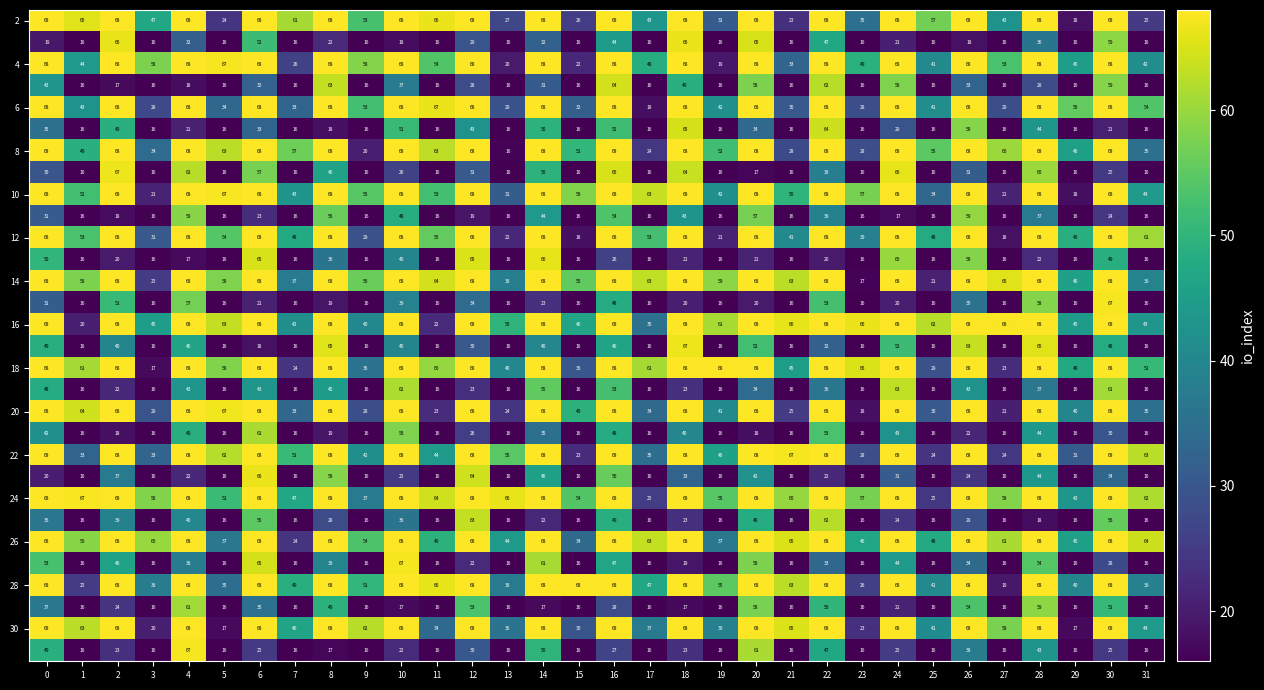

At which category is the sum across all series the highest?

16